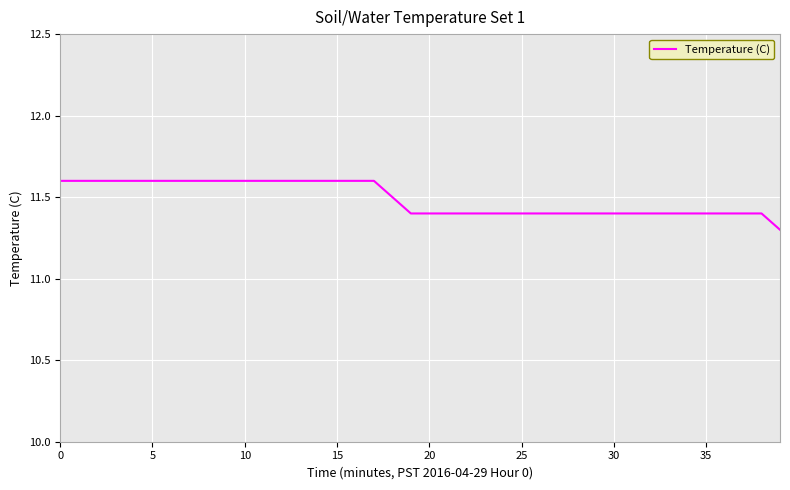

What is the greatest value displayed?

11.6